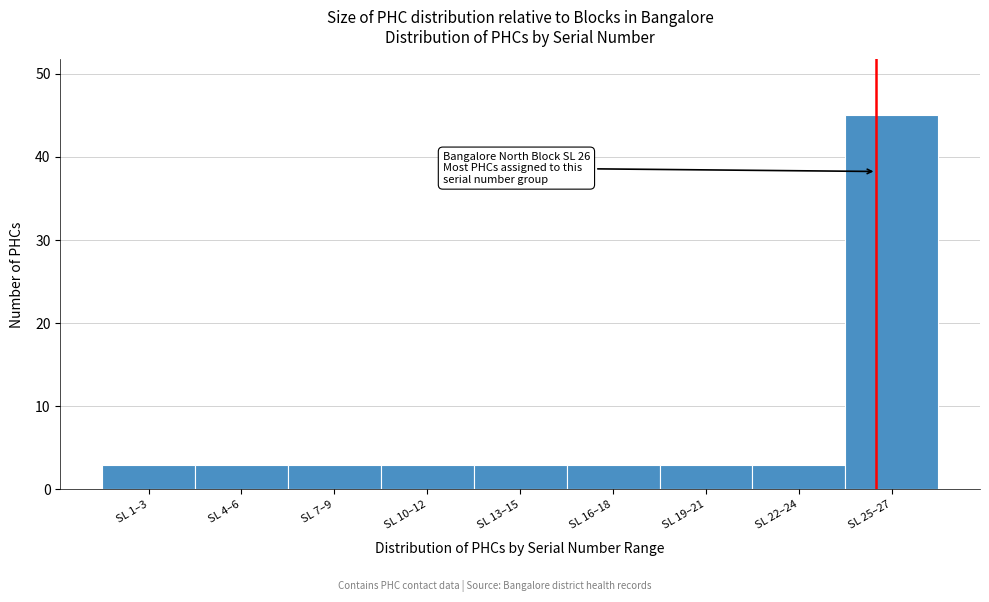

Reading right to left, what are all the values shown in this chart?

45	3	3	3	3	3	3	3	3